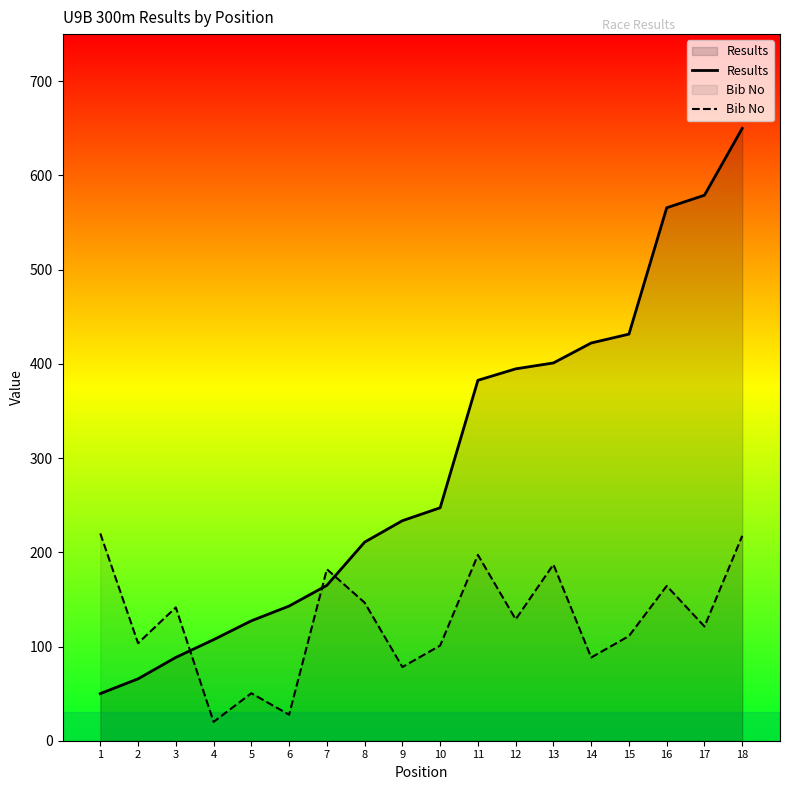

Does the chart display data point markers on the line(s)?

No